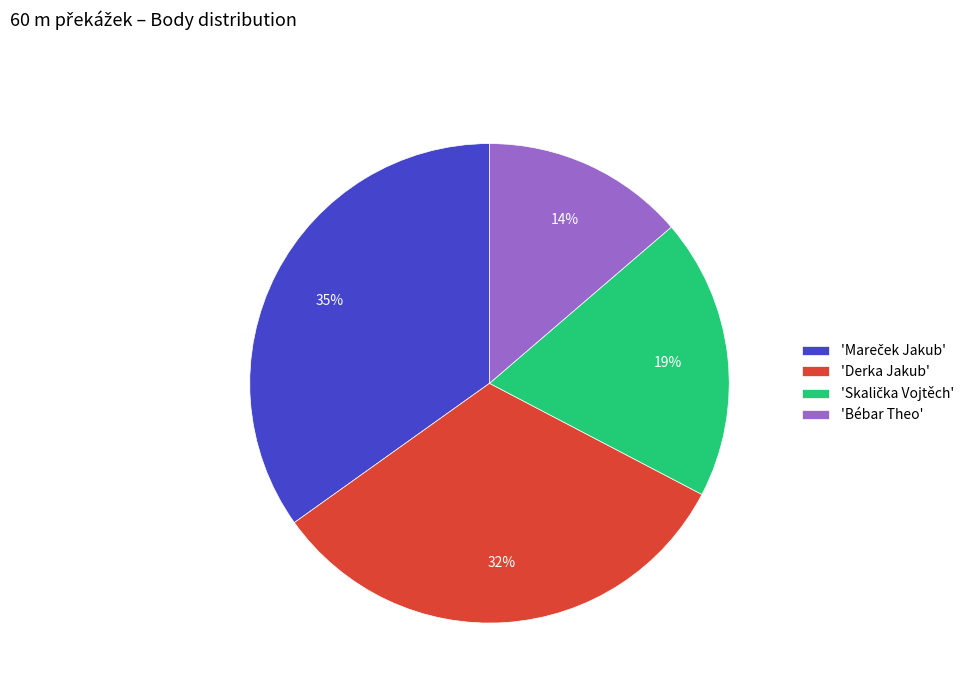

What is the smallest slice in the pie chart?

'Bébar Theo'